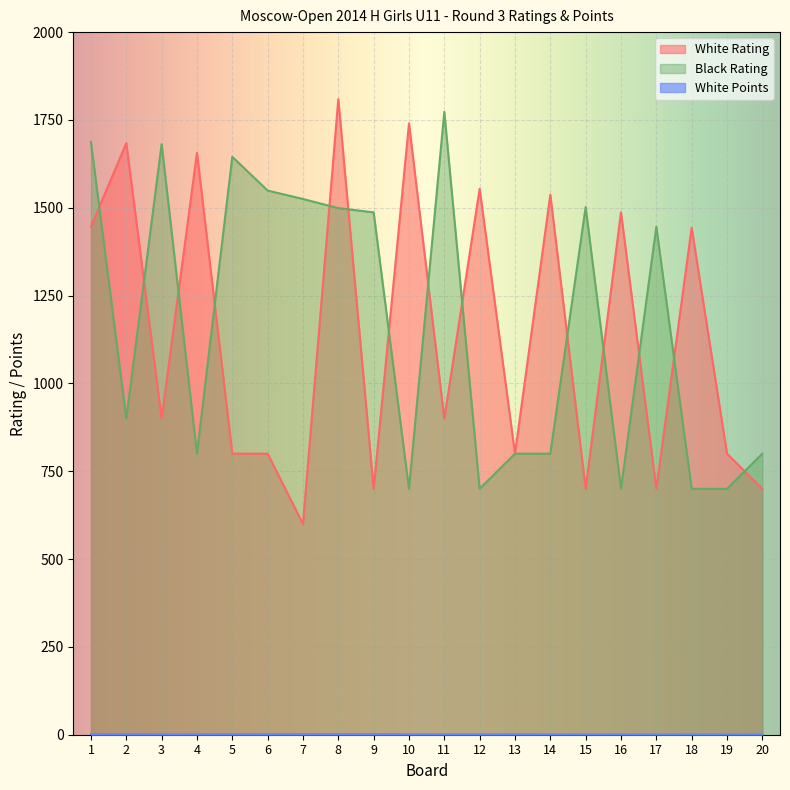

Is it true that White Points equals 1.5 at 10?

True